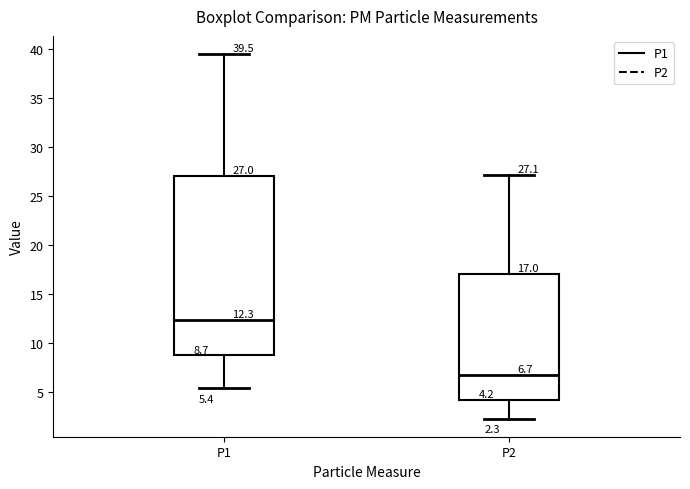

Which box is the tallest, from its lower edge to its upper edge?

P1